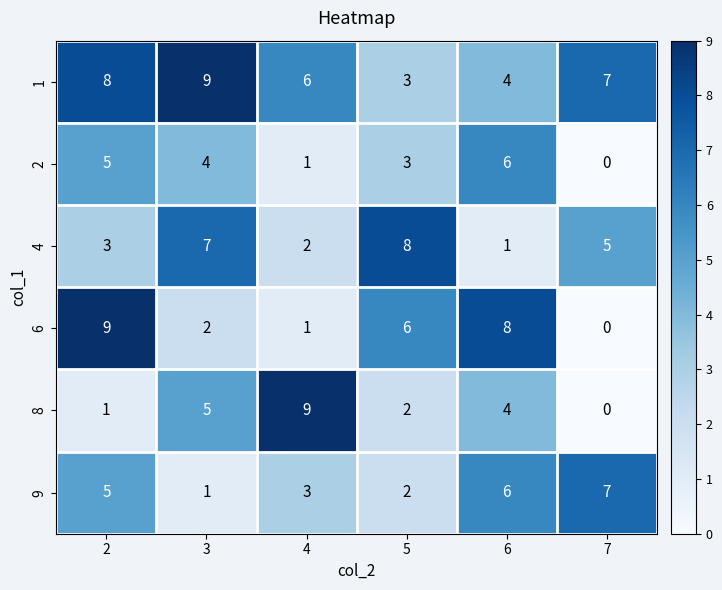

What is the sum of all 9 values?

24